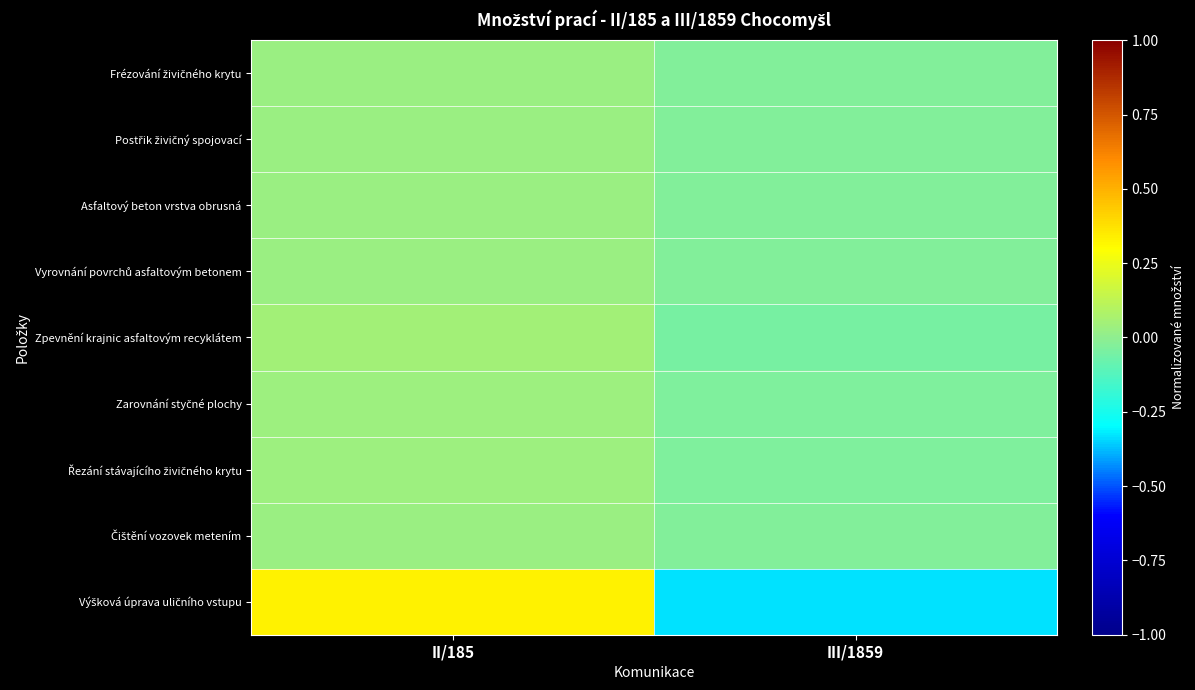

Between III/1859 and II/185, which is larger?

II/185